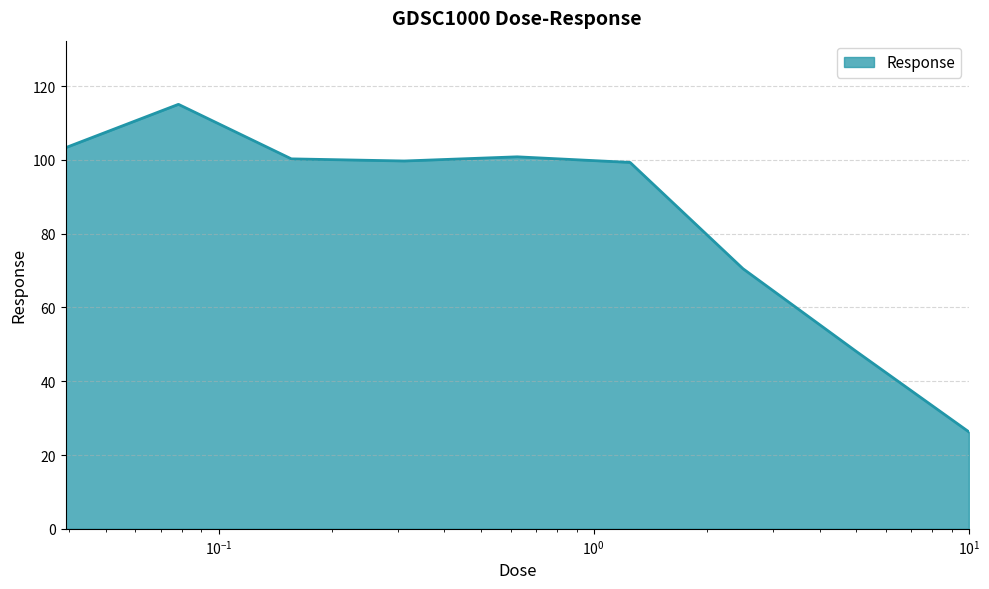

What is the minimum value shown in the chart?

26.3